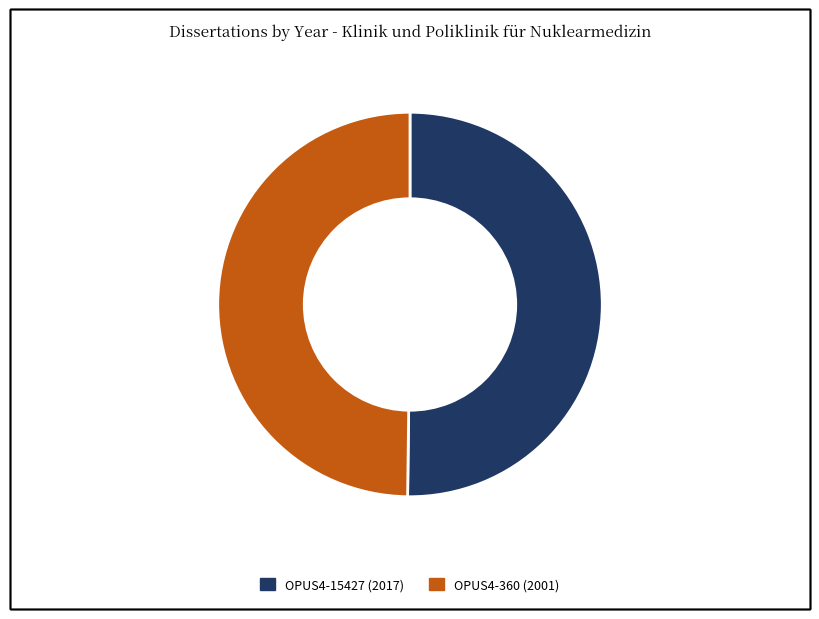

Combined, do OPUS4-360 (2001) and OPUS4-15427 (2017) account for over 50%?

Yes